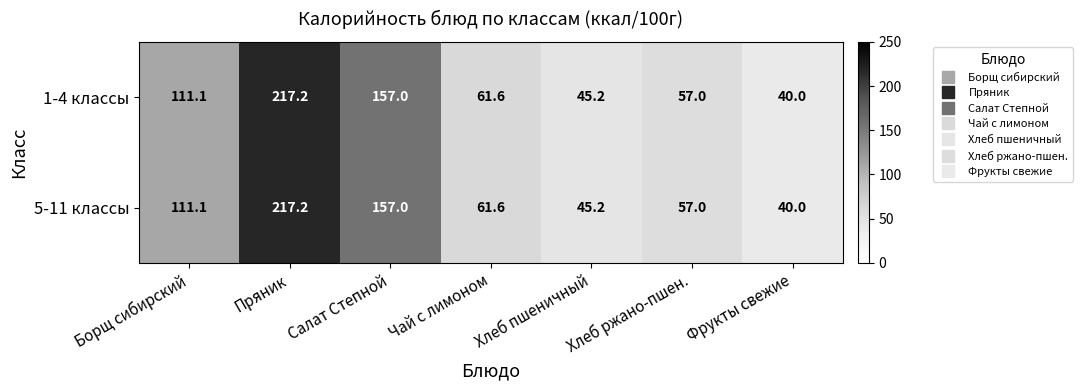

What is the minimum value for 5-11 классы?

40.0